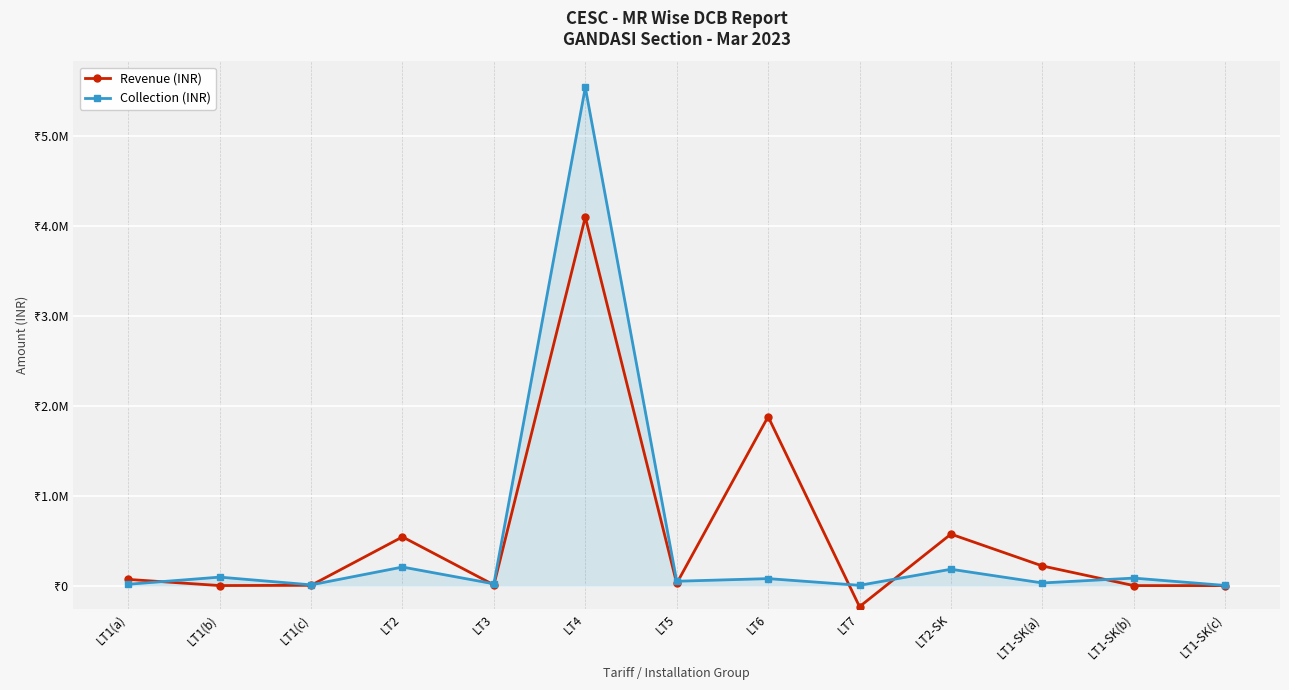

What is the label of the 6th point from the right?

LT6